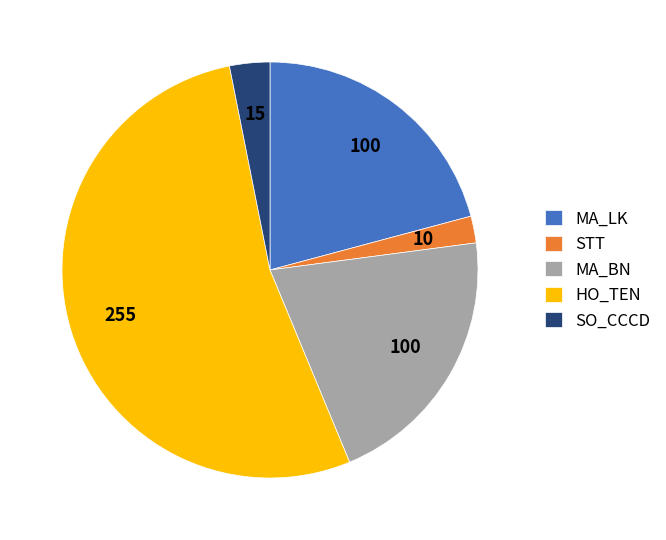

Which slice is the smallest?

STT